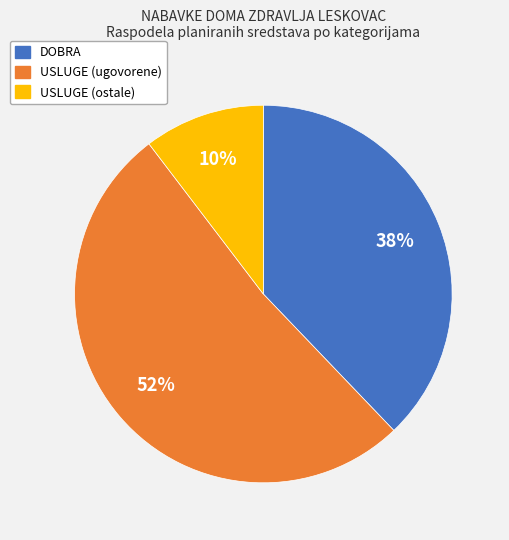

To the nearest percent, what is the average slice percentage?

33%